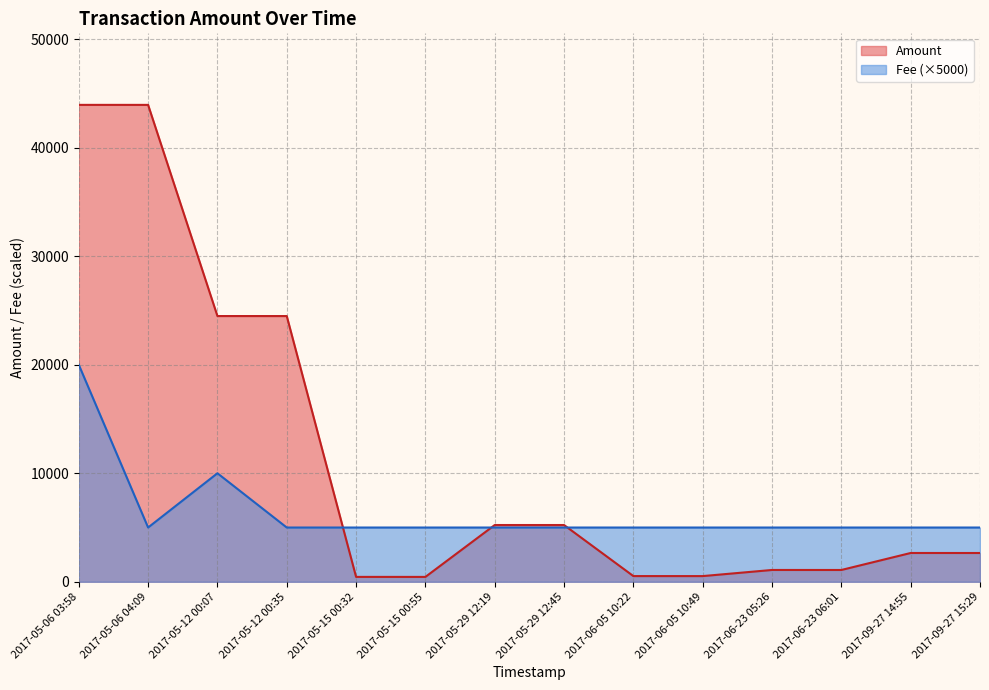

What is the sum of the values at 2017-09-27 14:55 and 2017-05-06 03:58?

46603